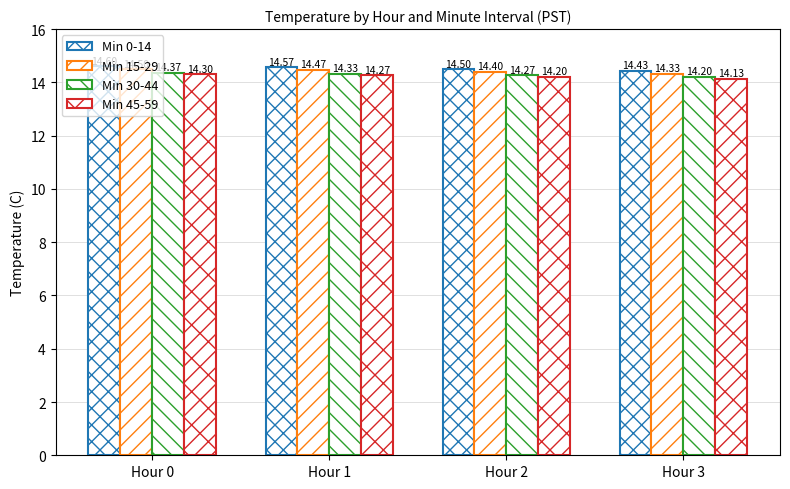

At which label is Min 15-29 closest to 14?

Hour 3